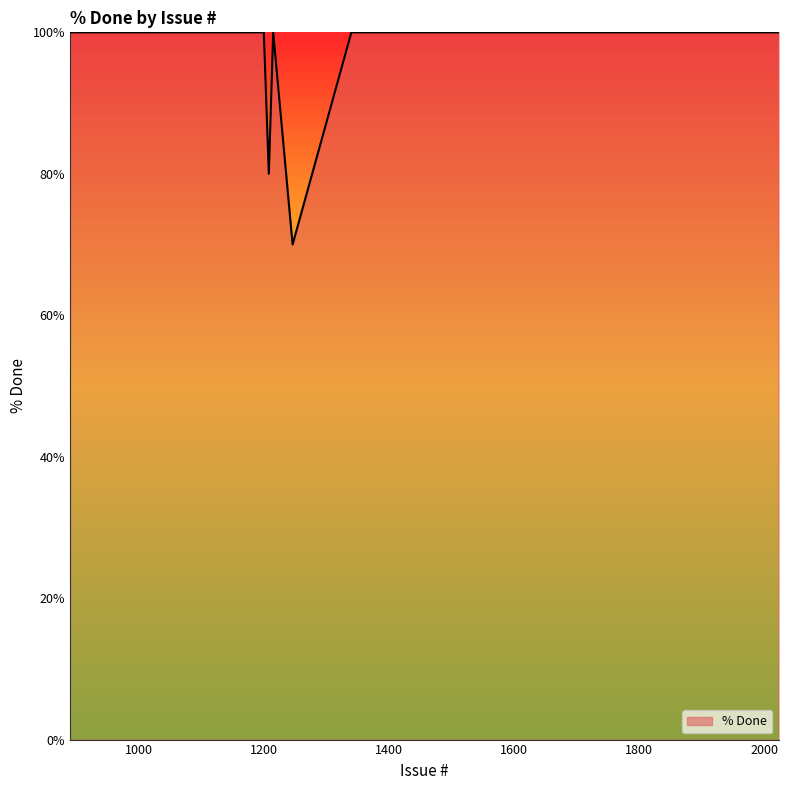

What is the greatest value displayed?

100